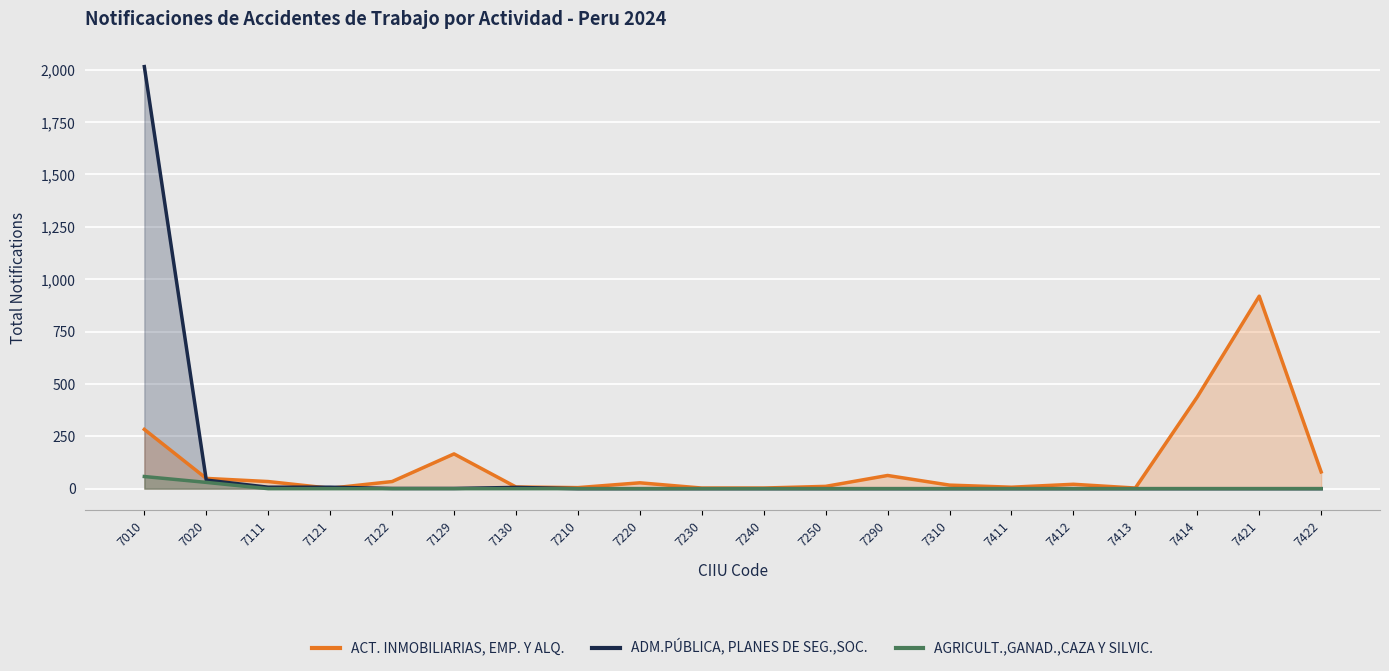

At which category does ADM.PÚBLICA, PLANES DE SEG.,SOC. reach its first local peak?

7130